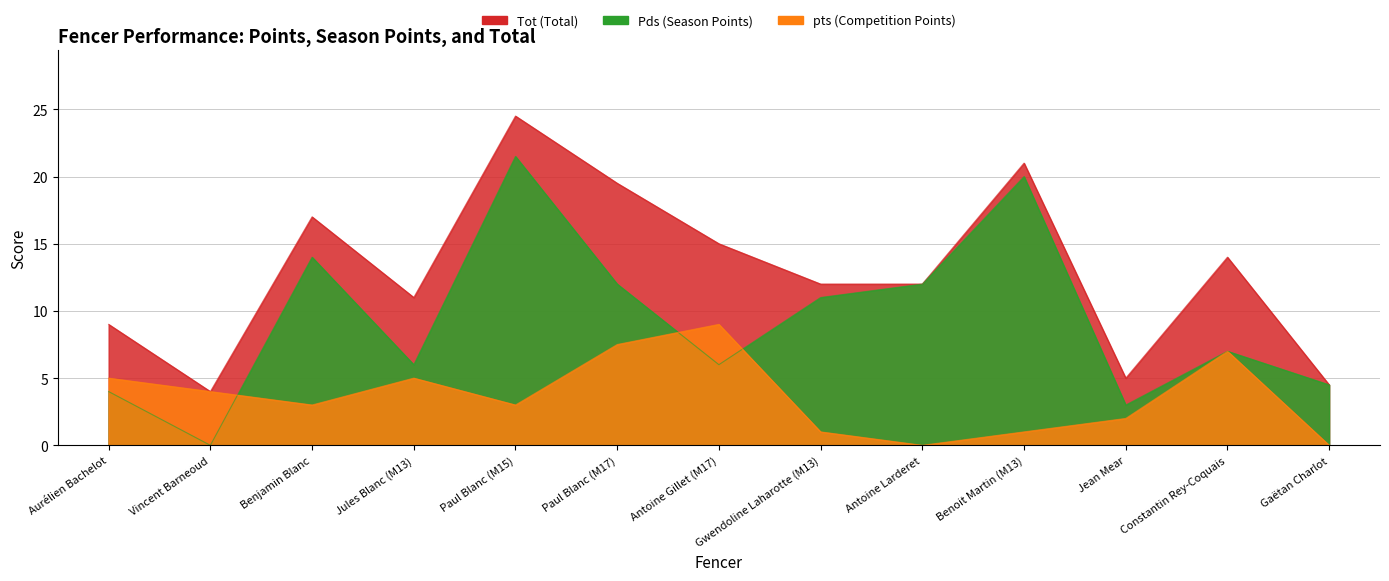

True or false: pts has more than 2 interior local peaks.

True